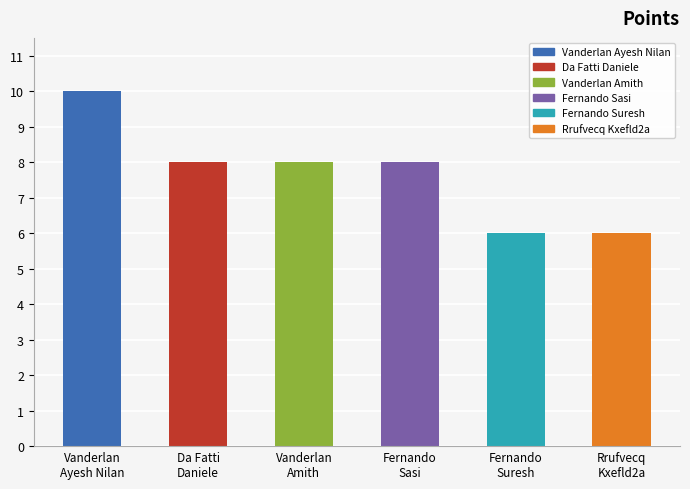

Which category has the highest value across all series?

Vanderlan
Ayesh Nilan